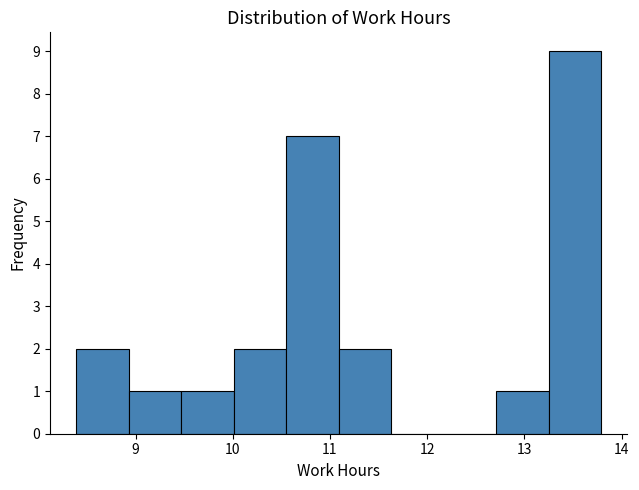

Which range on the x-axis has the tallest bar?

13.25 to 13.79